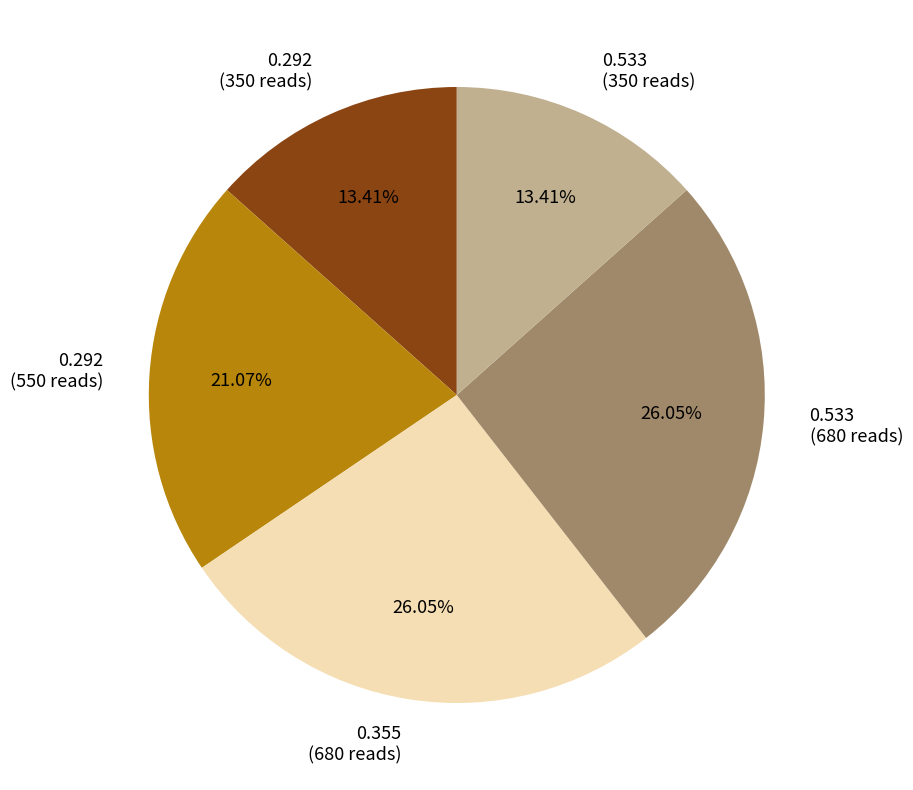

Is there a majority slice in this chart?

No